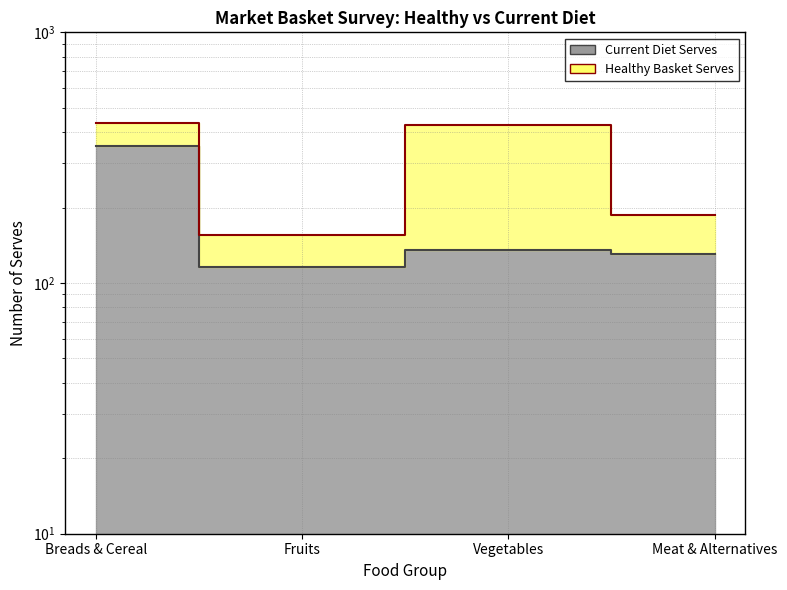

Rank the series at Vegetables from lowest to highest value.

Current Diet Serves, Healthy Basket Serves